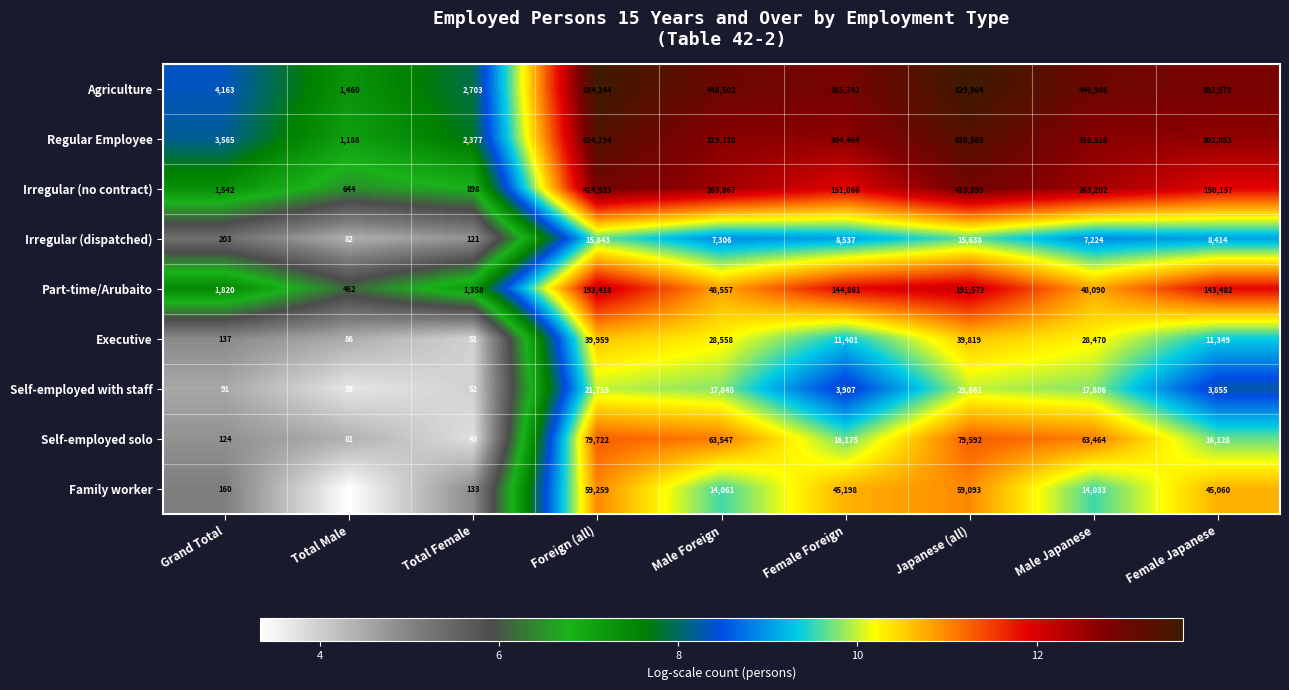

Is it true that Regular Employee equals 3775 at Total Female?

False